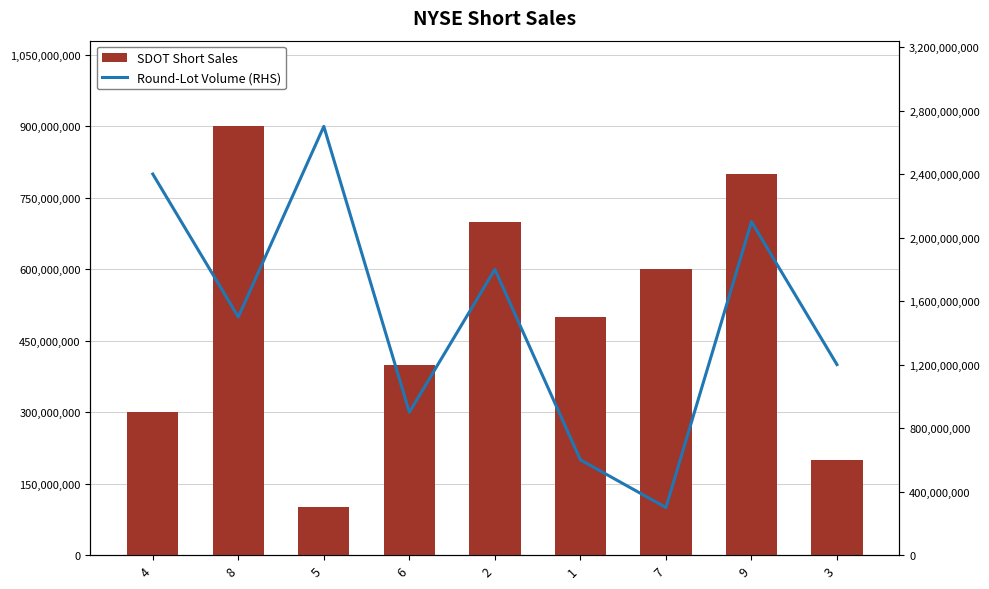

How many categories are shown in the chart?

9